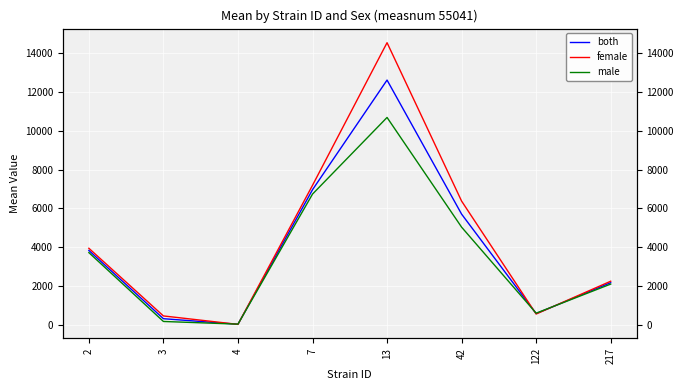

Reading right to left, transcribe all the data shown in this chart.

both: 2162.1	566.1	5698.9	12615.9	6958.0	15.4	302.4	3824.6
female: 2235.8	544.7	6371.3	14545.1	7184.3	8.9	445.1	3936.0
male: 2088.4	587.4	5026.5	10686.8	6731.7	21.8	159.7	3713.1